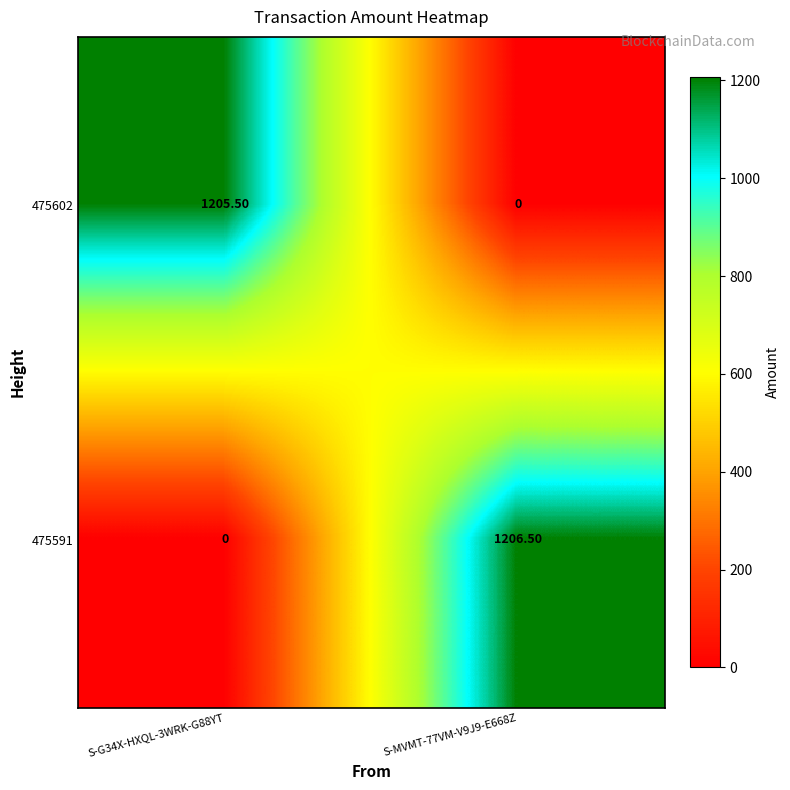

Rank the series by their maximum value, from highest to lowest.

475591, 475602